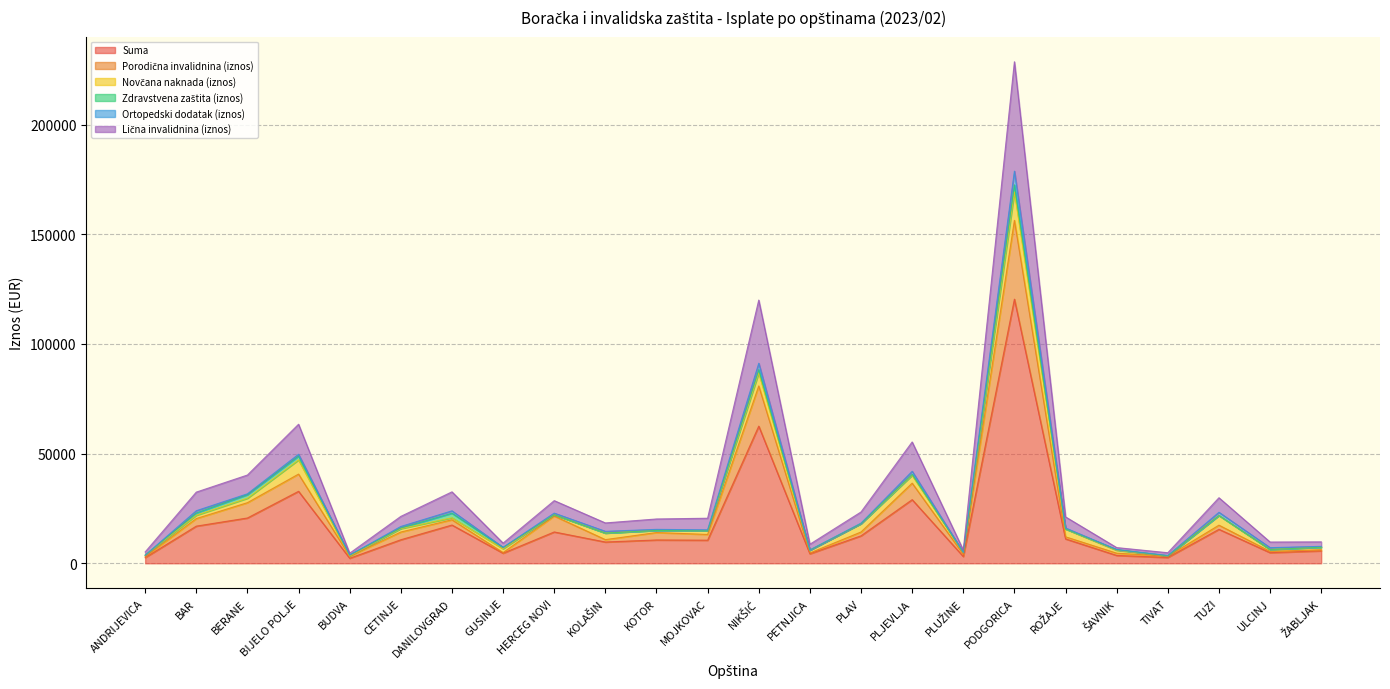

The value of Suma at HERCEG NOVI is 24639.4. True or false?

False